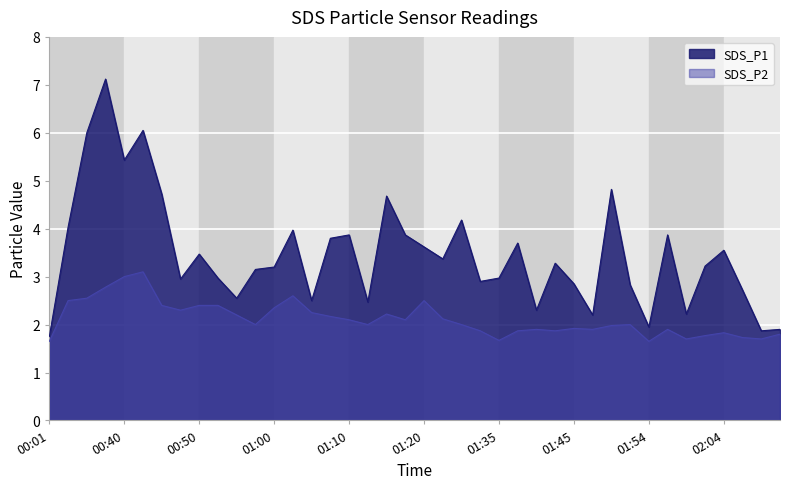

Which series has the largest range (max minus min)?

SDS_P1